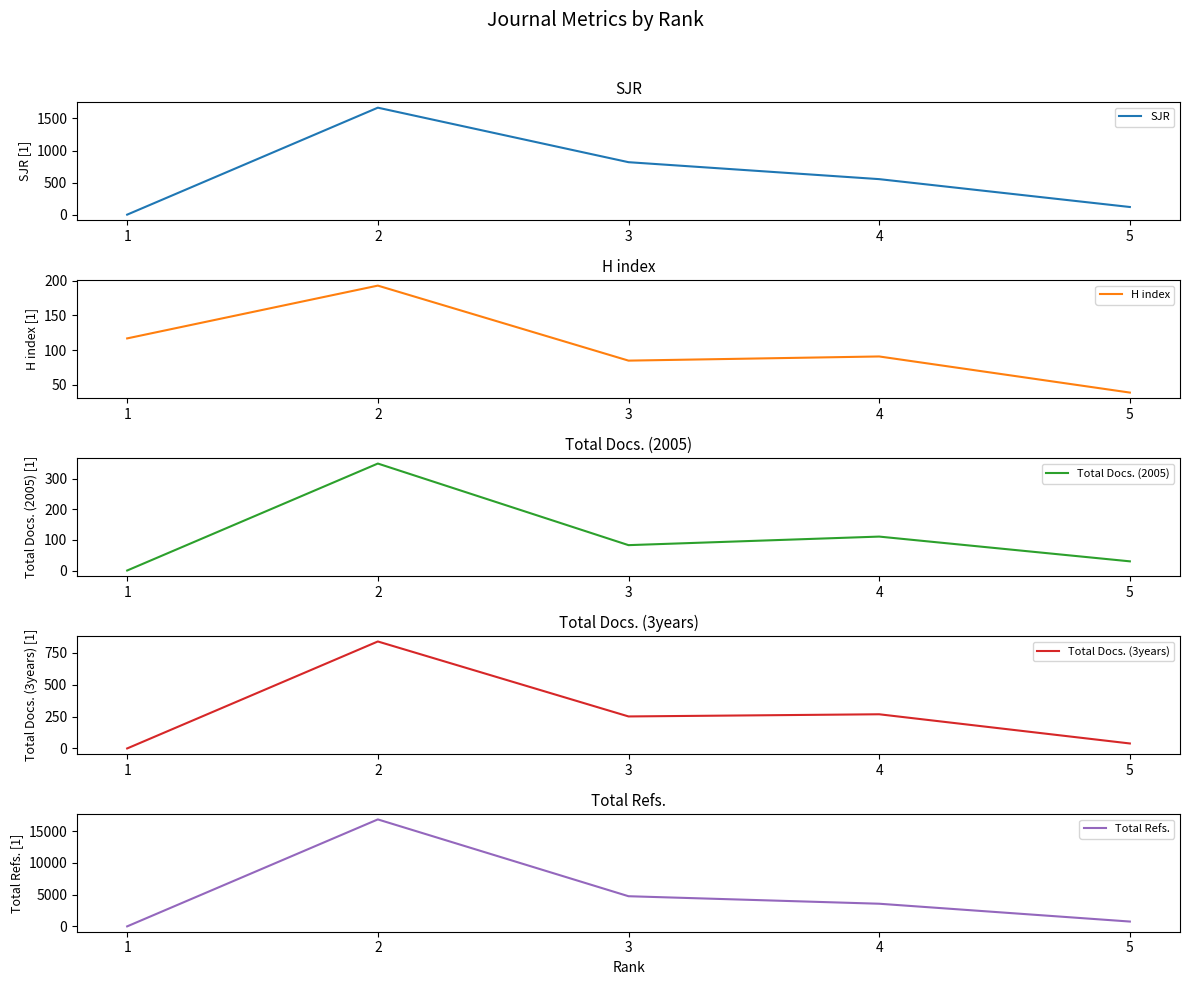

At 4, list the series in order from smallest to largest.

H index, Total Docs. (2005), Total Docs. (3years), SJR, Total Refs.